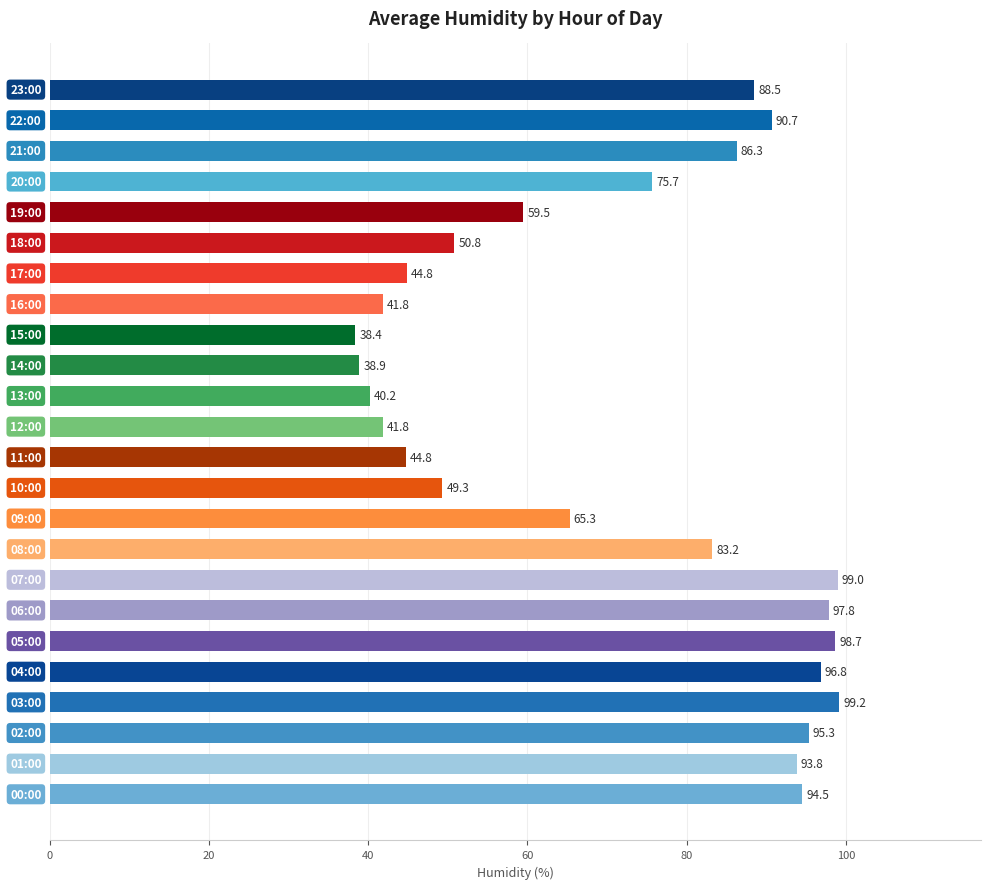

What is the average value?

71.5